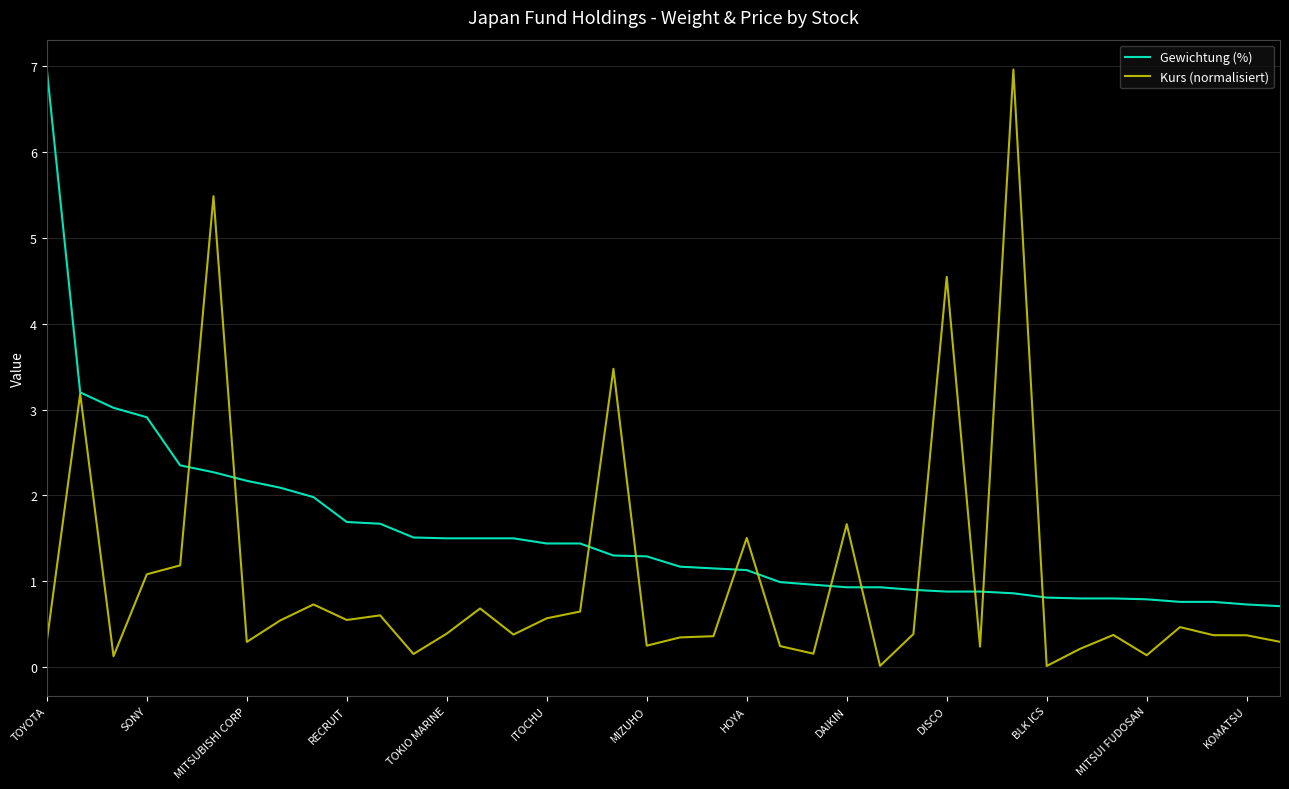

Rank the series by their average value, from highest to lowest.

Gewichtung (%), Kurs (normalisiert)